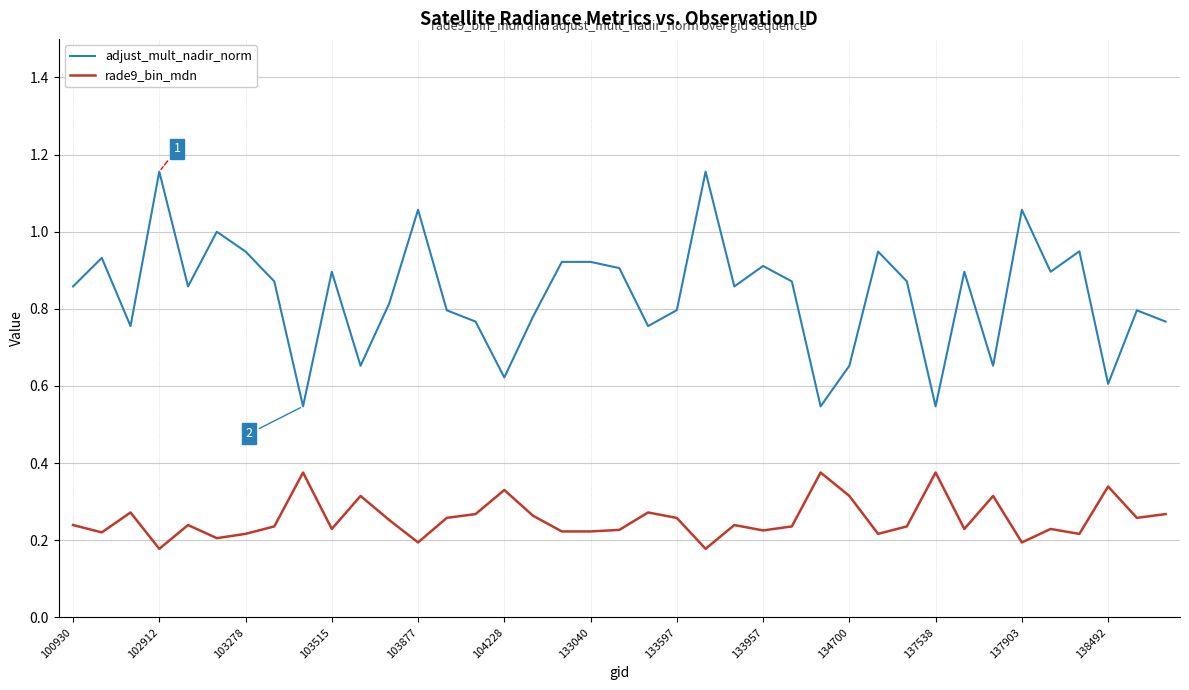

How many categories are shown in the chart?

39